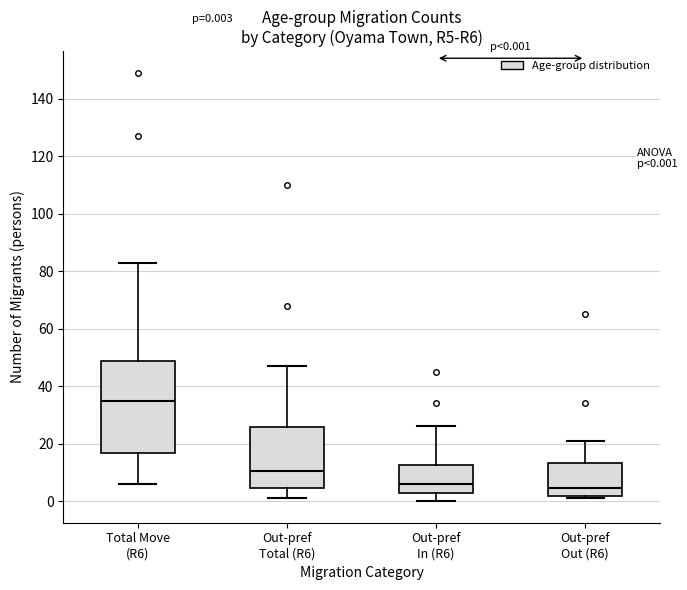

Comparing the boxes themselves (not the whiskers), which one is the tallest?

Total Move (R6)